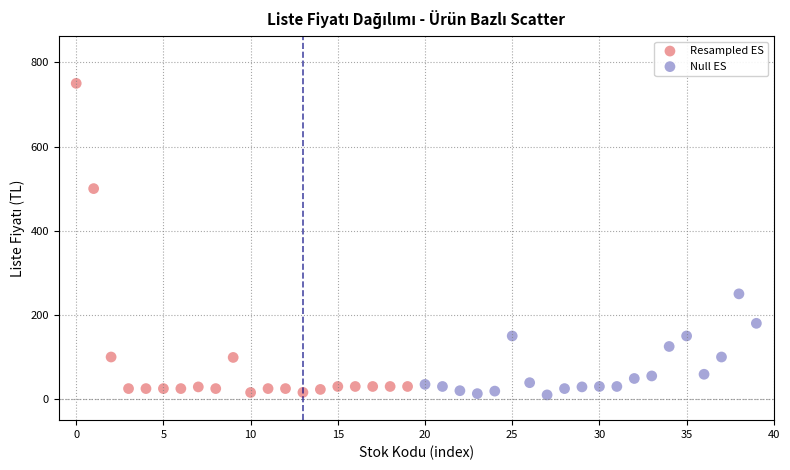

Which series contains the highest Y value?

Resampled ES